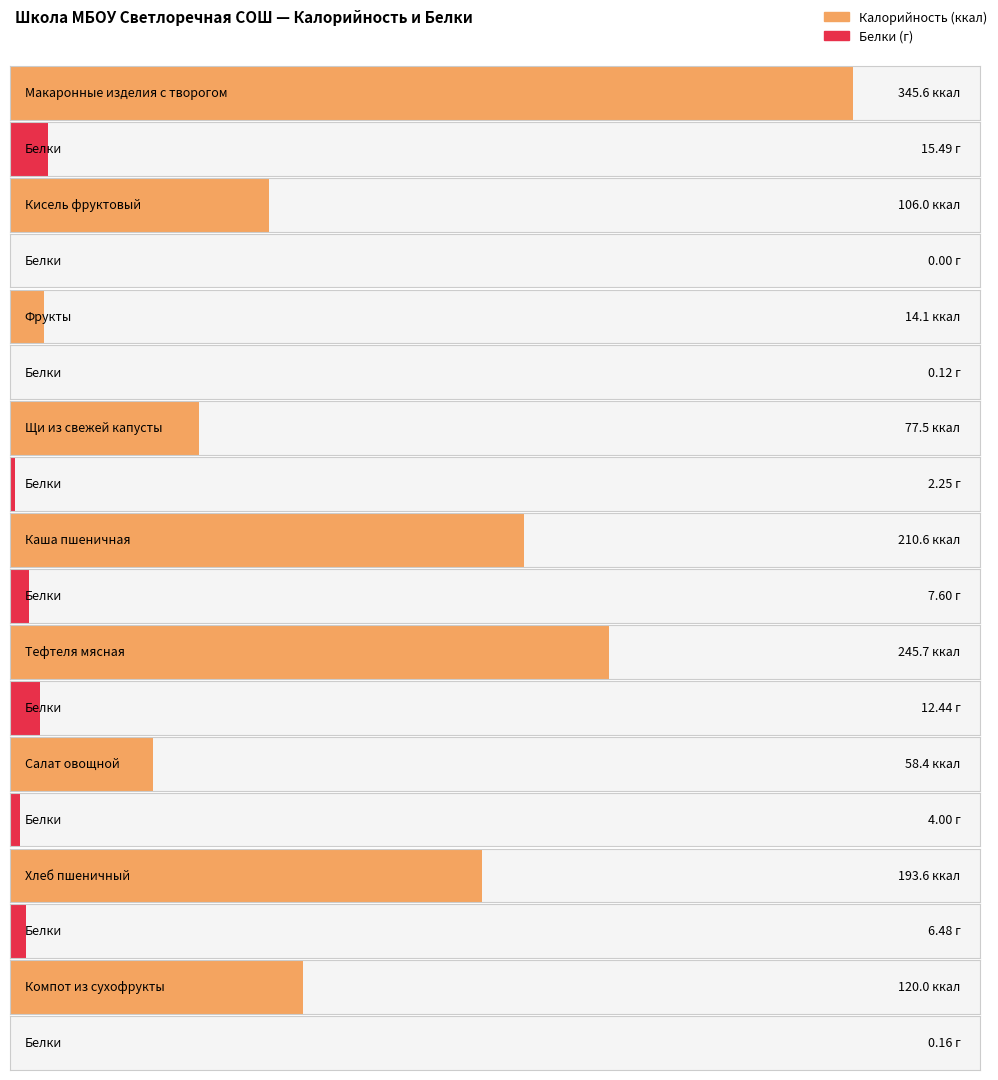

What is the spread (max minus min) of values at Щи из свежей капусты?

75.2